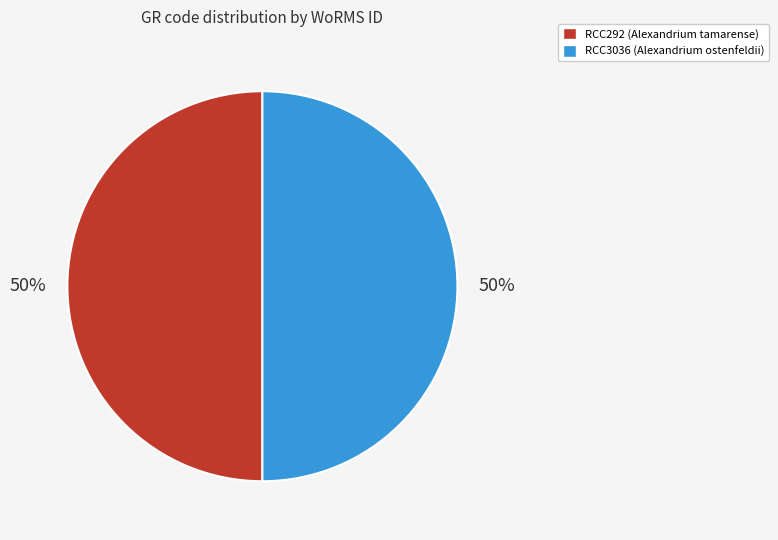

How many segments does this pie chart have?

2